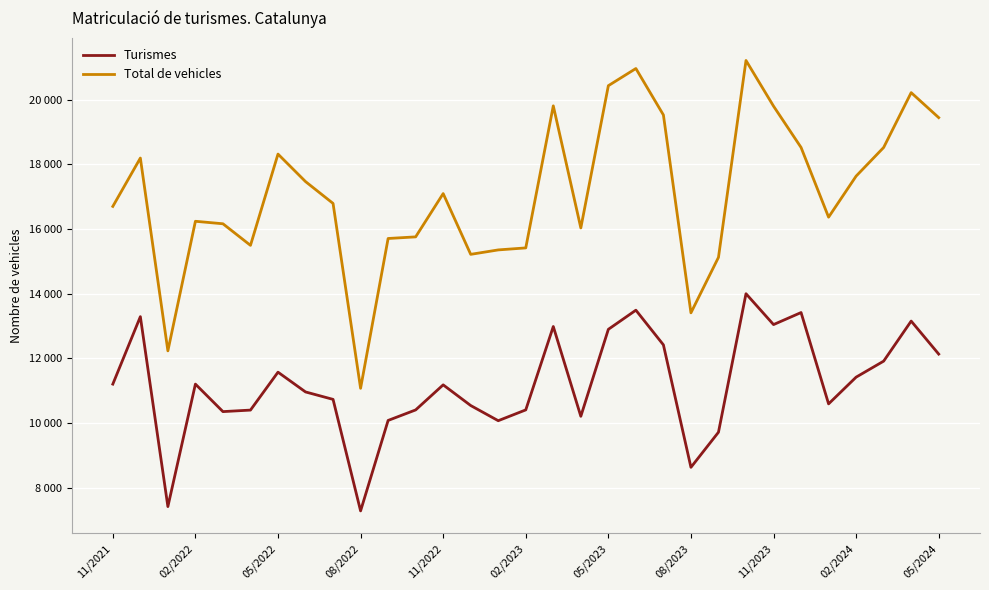

Is this an area chart (filled region under the line)?

No